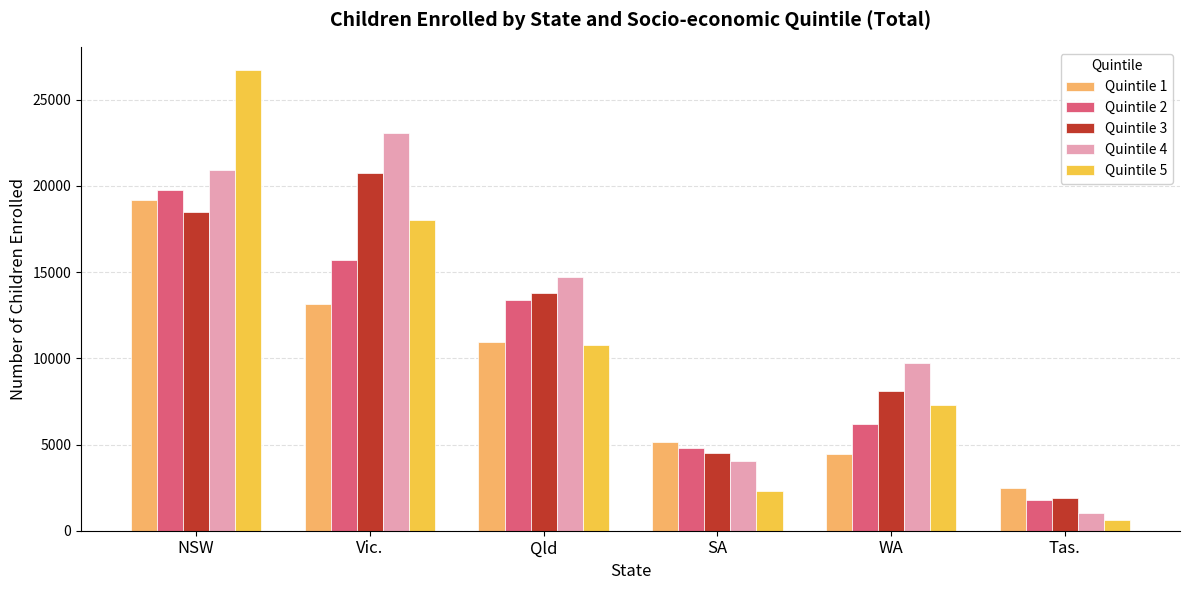

What are all the series names shown in the legend?

Quintile 1, Quintile 2, Quintile 3, Quintile 4, Quintile 5